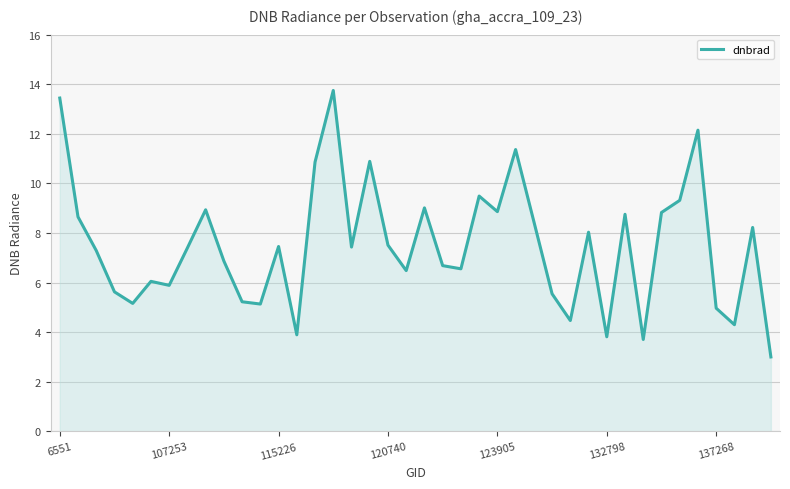

How many interior local valleys (lower than both neighbors) does the data have?

12